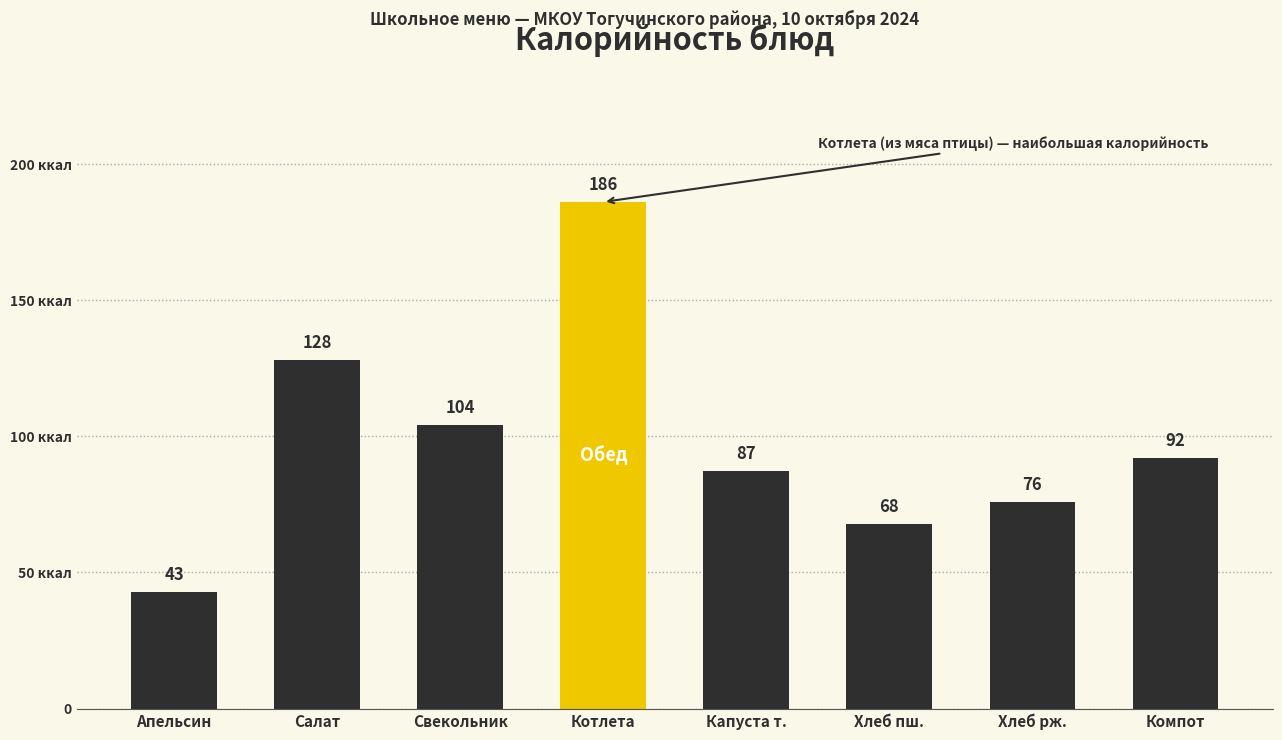

Where does the data first go above 91?

Салат